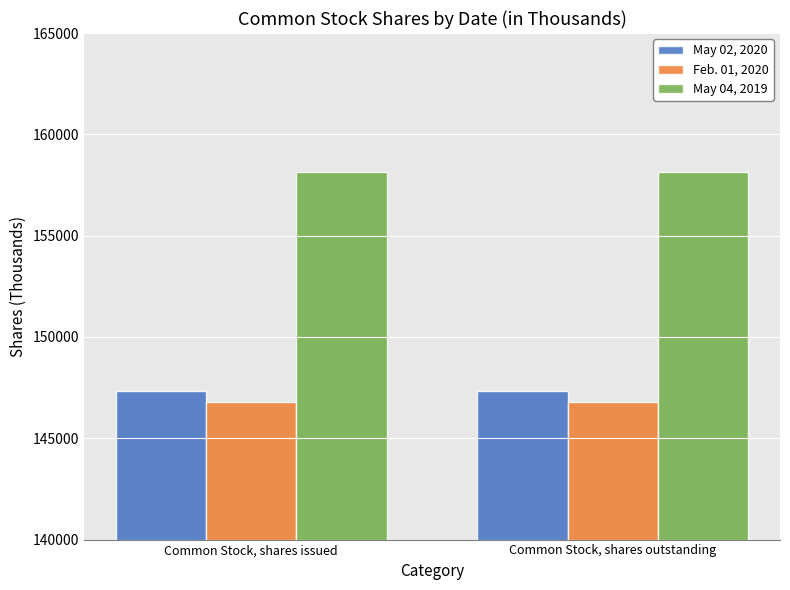

What is the spread (max minus min) of values at Common Stock, shares outstanding?

11323